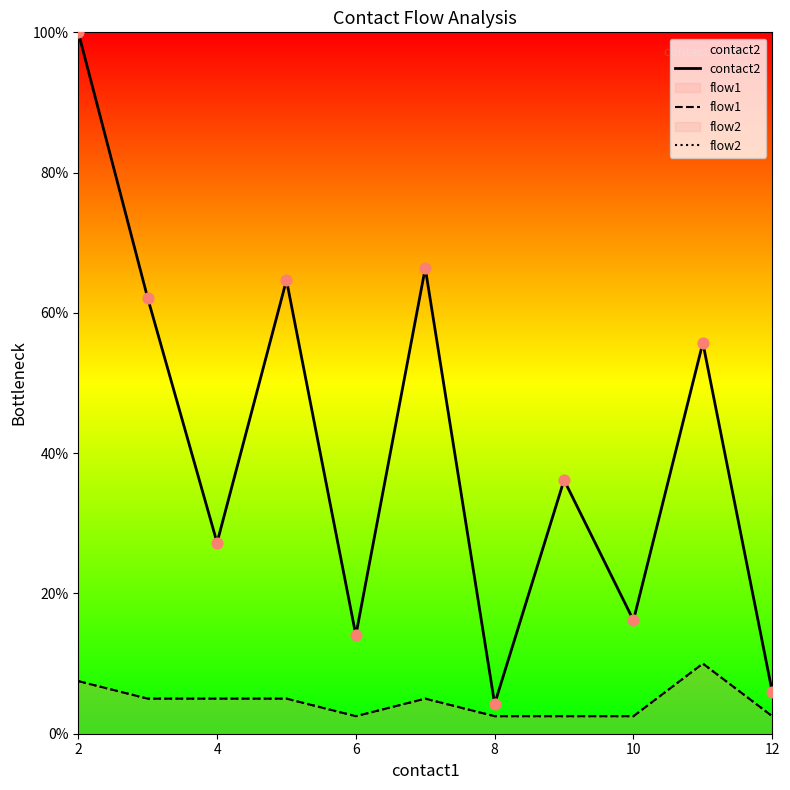

Which series contains the lowest Y value?

flow1